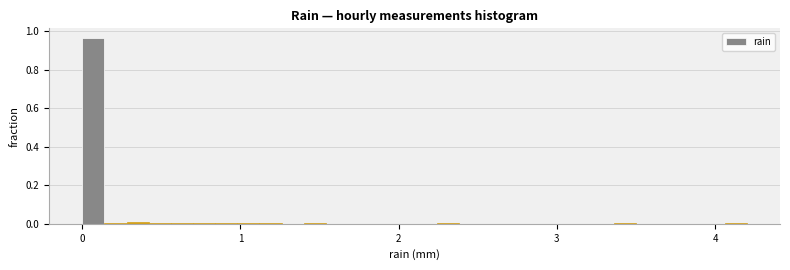

Around what value on the x-axis is the tallest bar? Give the approximate position of its centre, as read against the axis.

0.1